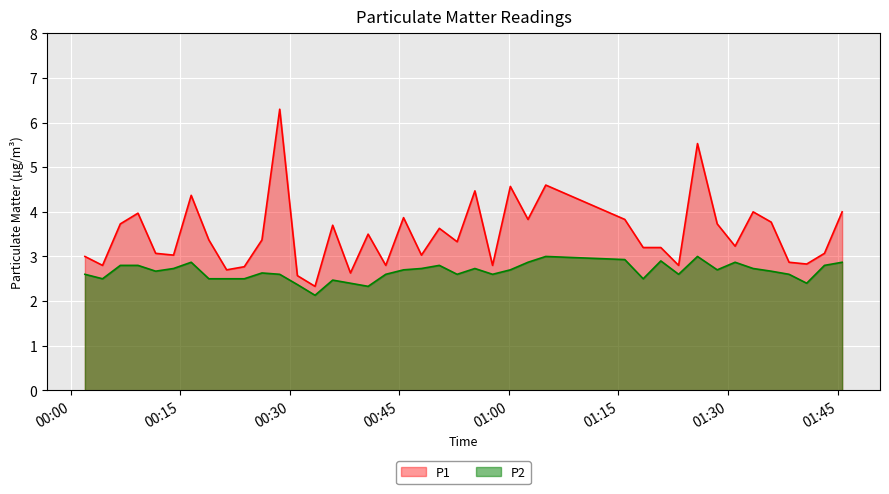

What is the difference between the P1 values at 2023-08-06T00:06:49 and 2023-08-06T01:20:48?

0.5